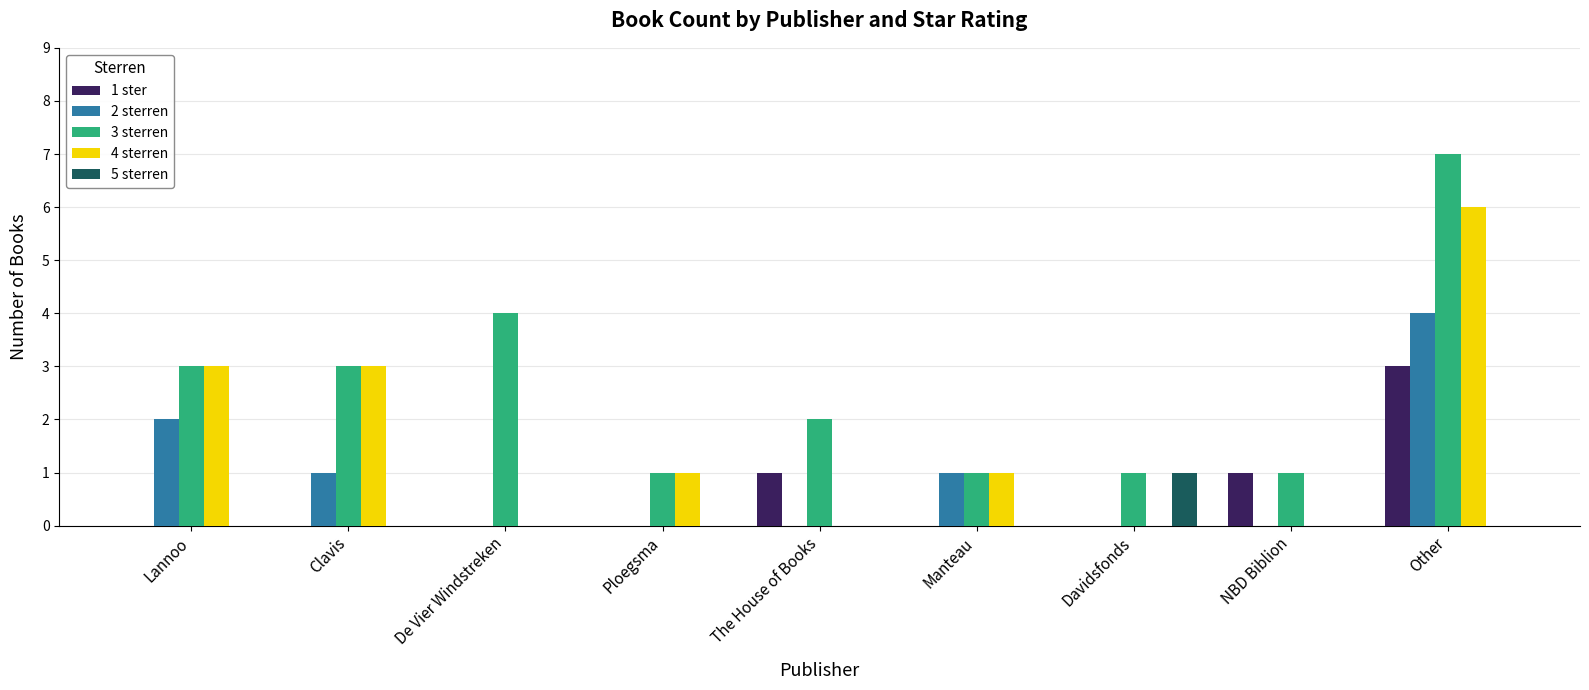

Between De Vier Windstreken and Other, which series saw the biggest shift?

4 sterren